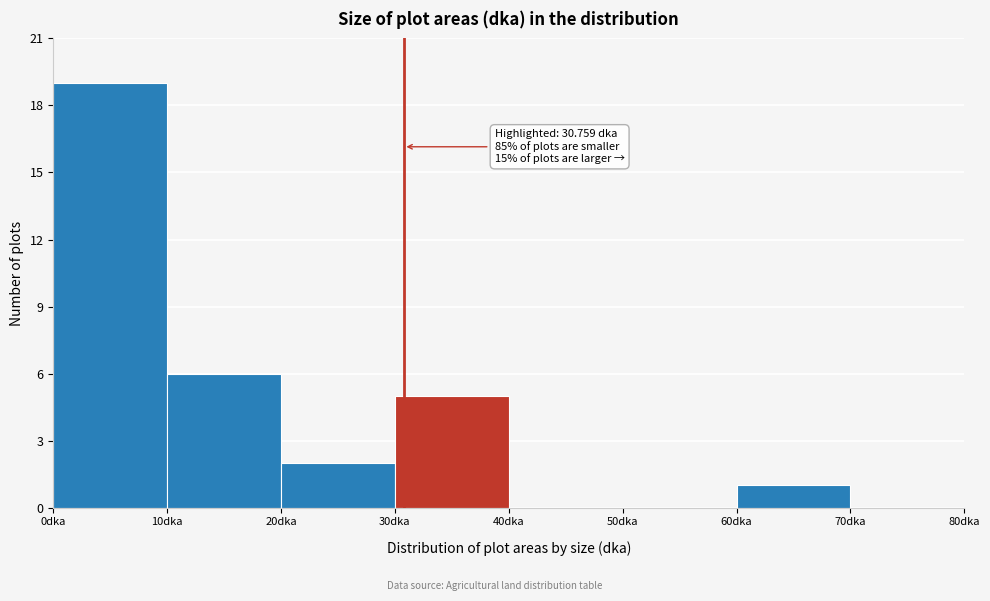

Over which range of the x-axis is the bar tallest?

0 to 10